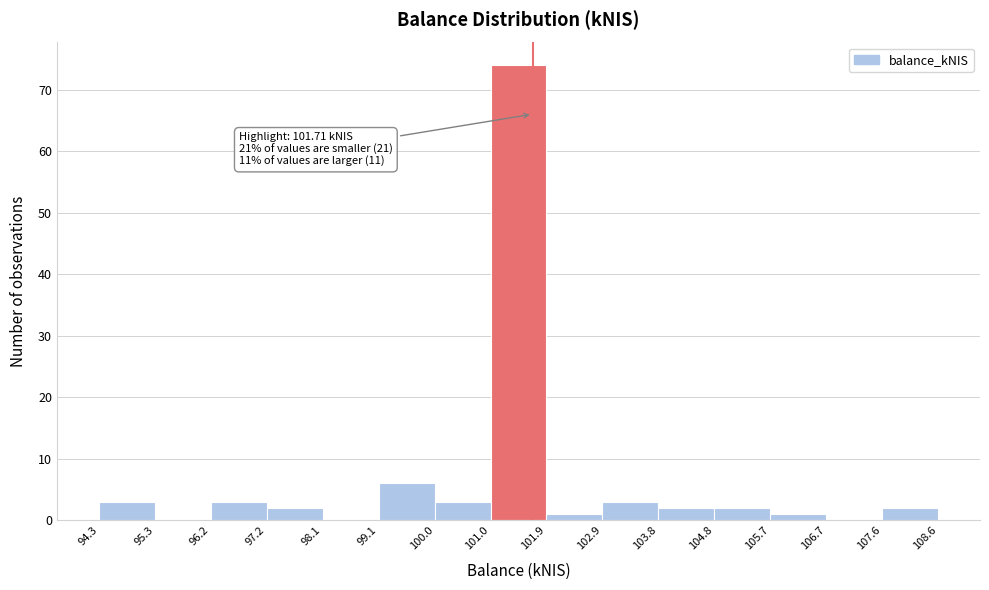

Which range on the x-axis has the tallest bar?

101.0 to 101.9